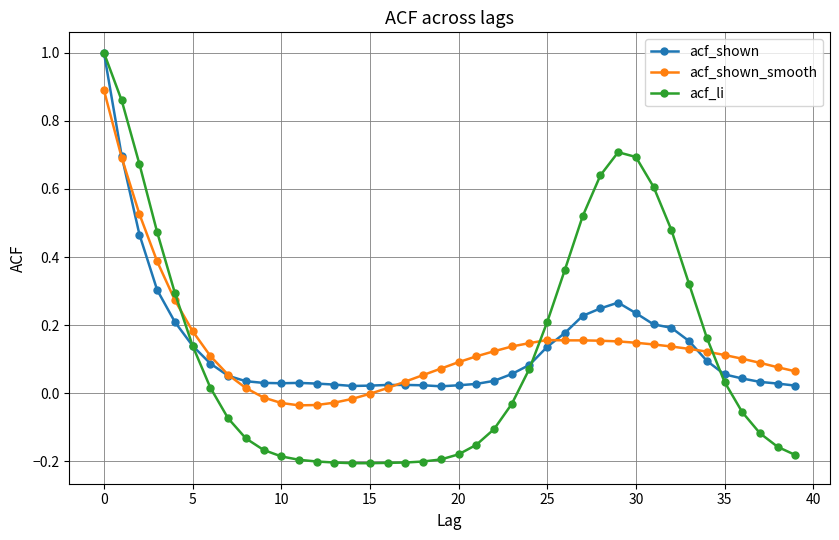

How many positive values does the acf_li series have?

19